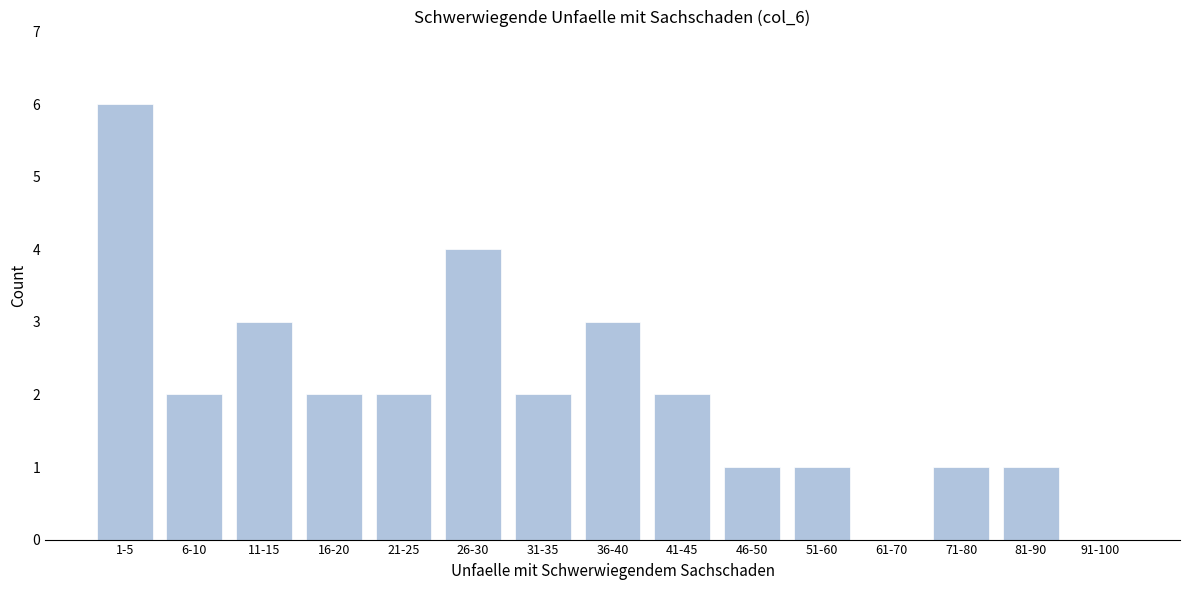

Reading right to left, transcribe all the data shown in this chart.

91-100=0	81-90=1	71-80=1	61-70=0	51-60=1	46-50=1	41-45=2	36-40=3	31-35=2	26-30=4	21-25=2	16-20=2	11-15=3	6-10=2	1-5=6